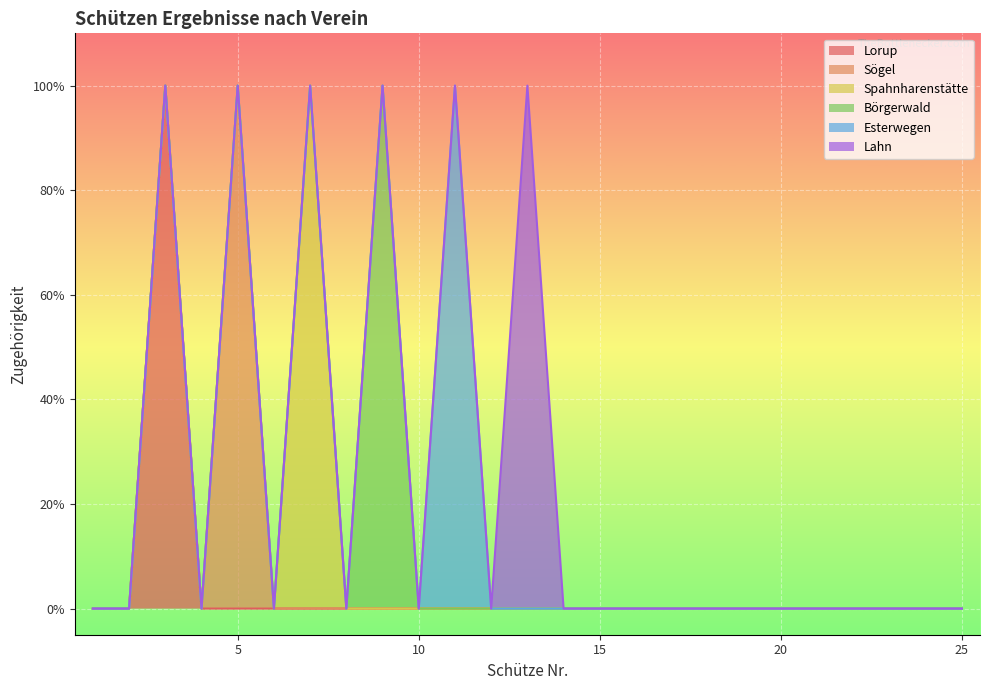

What is the sum of all Sögel values?

1